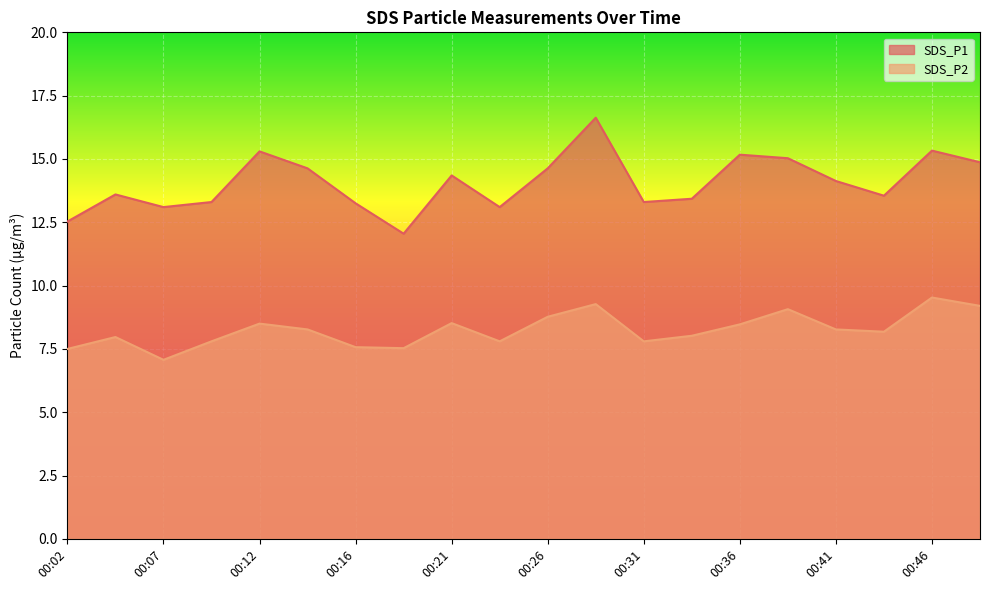

Count the number of categories in the chart.

20